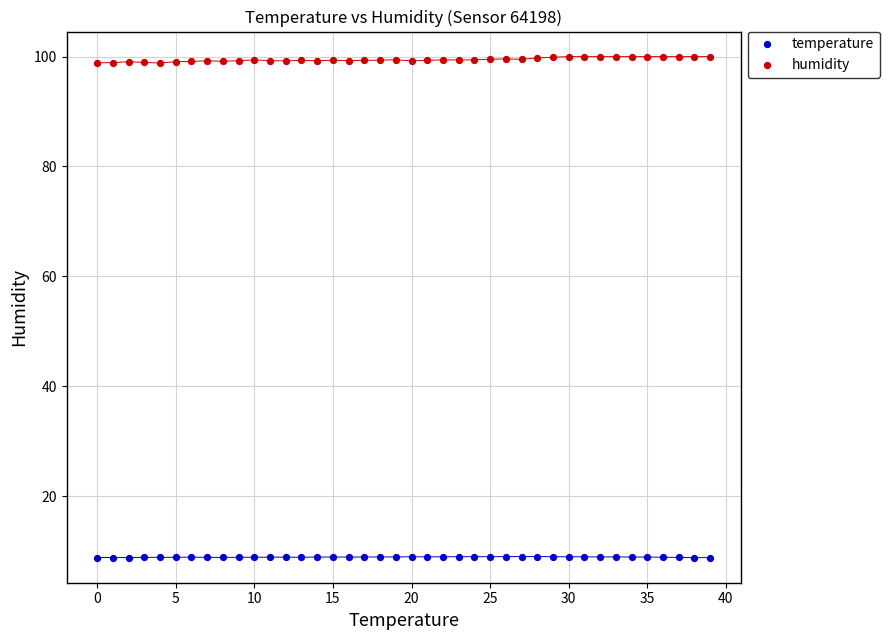

Which series contains the lowest Y value?

temperature